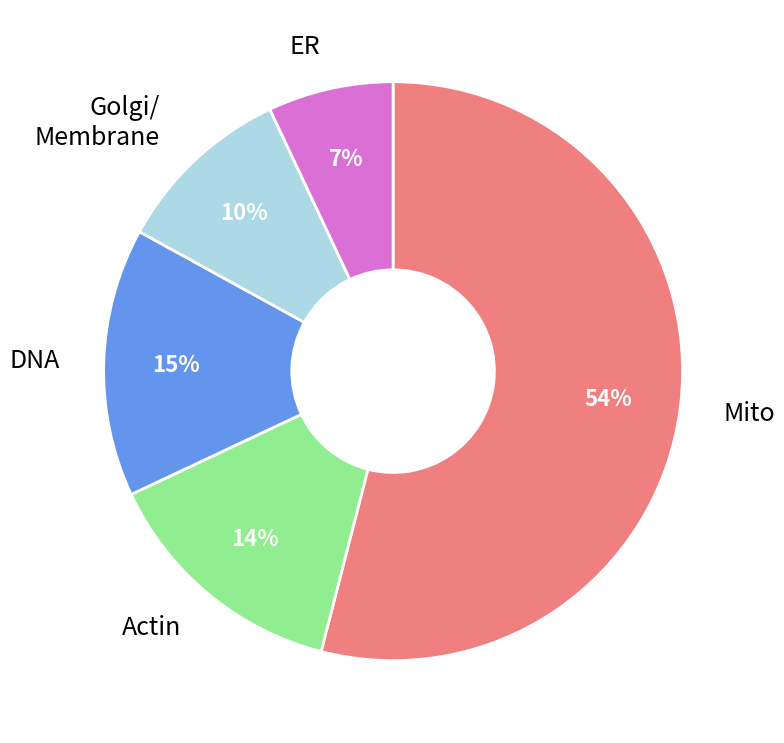

To the nearest percent, what is the average slice percentage?

20%